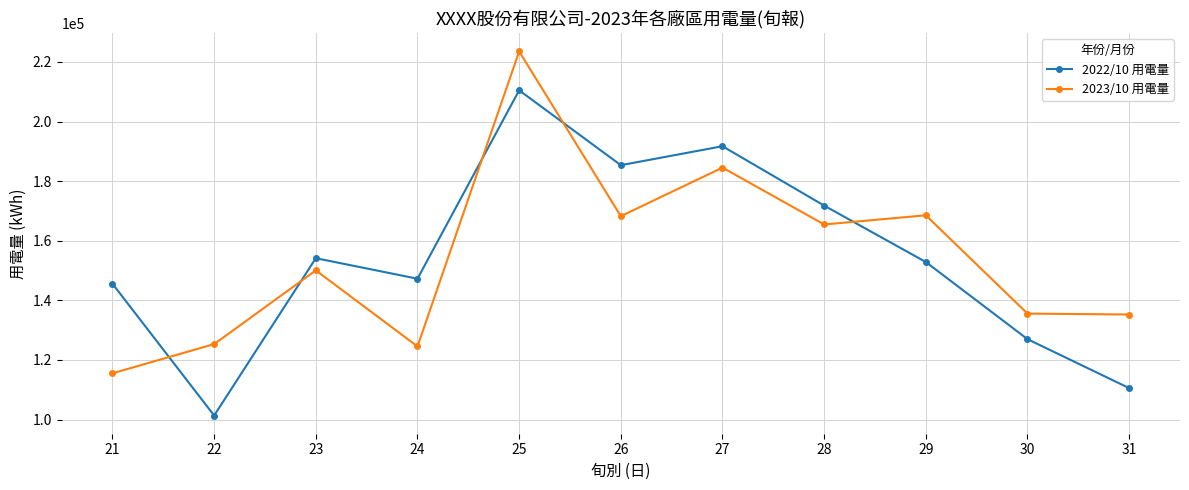

After their last crossing, which series has the higher values: 2023/10 用電量 or 2022/10 用電量?

2023/10 用電量